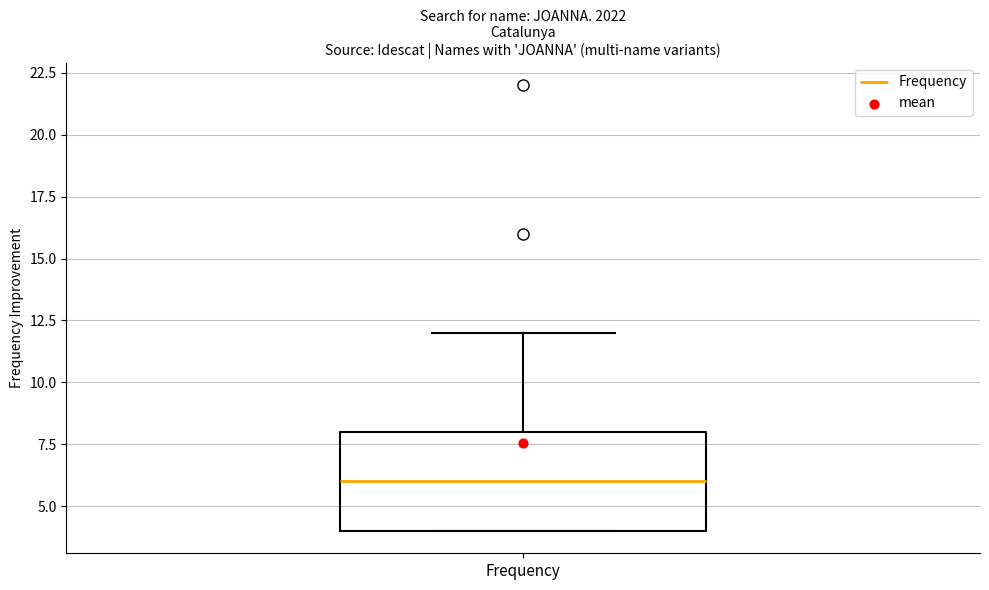

Transcribe this box plot: give where the median line is, the range the box spans, and where the two whiskers end, as read against the y-axis. The values are not printed on the chart, so give them approximately, as read against the axis.

median 6, box 4 to 8, whiskers 4 to 12